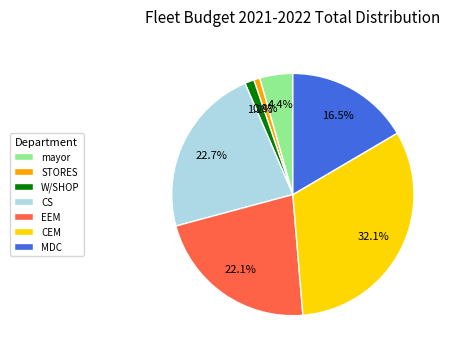

Approximately how many times larger is the value at mayor compared to MDC?

0.3